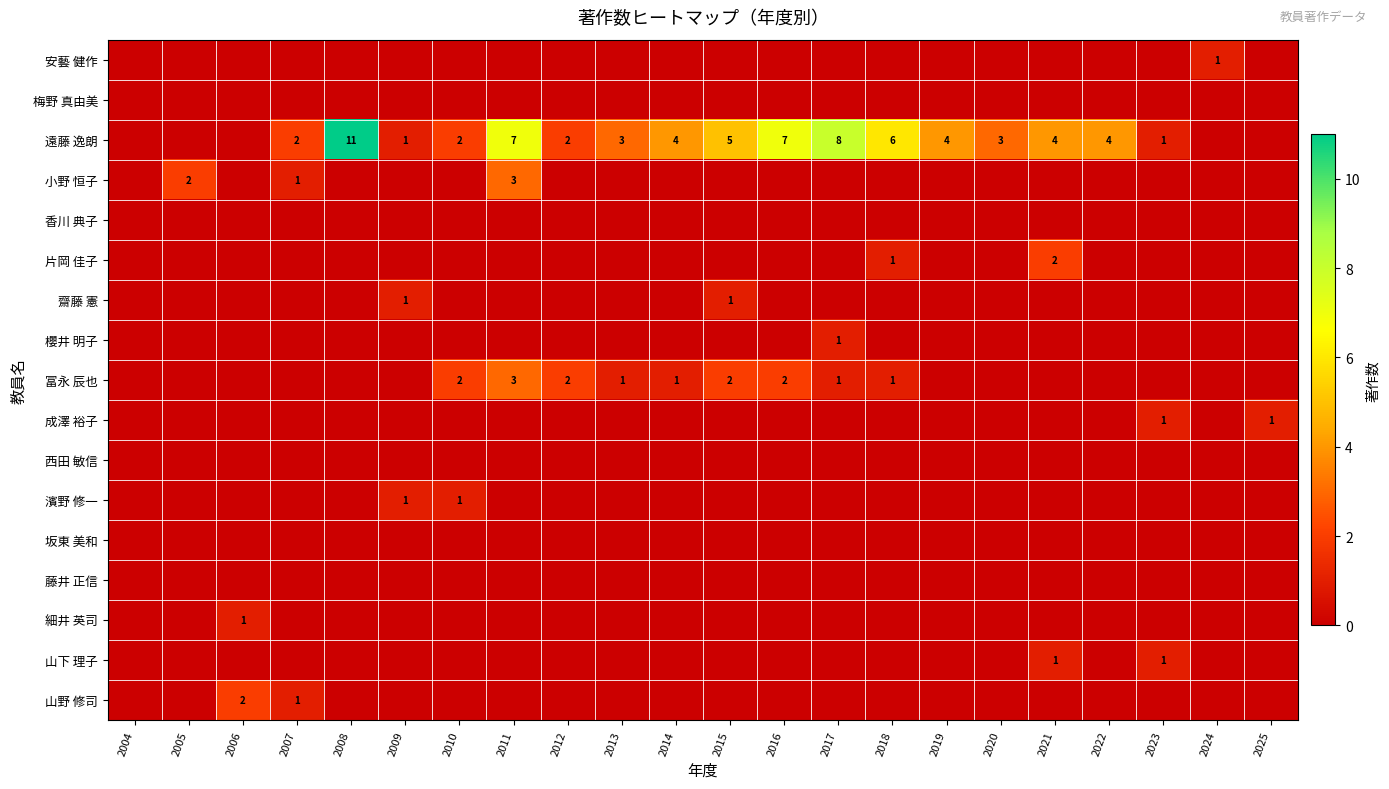

List the series in order of their peak value, highest first.

遠藤 逸朗, 小野 恒子, 冨永 辰也, 片岡 佳子, 山野 修司, 安藝 健作, 齋藤 憲, 櫻井 明子, 成澤 裕子, 濱野 修一, 細井 英司, 山下 理子, 梅野 真由美, 香川 典子, 西田 敏信, 坂東 美和, 藤井 正信